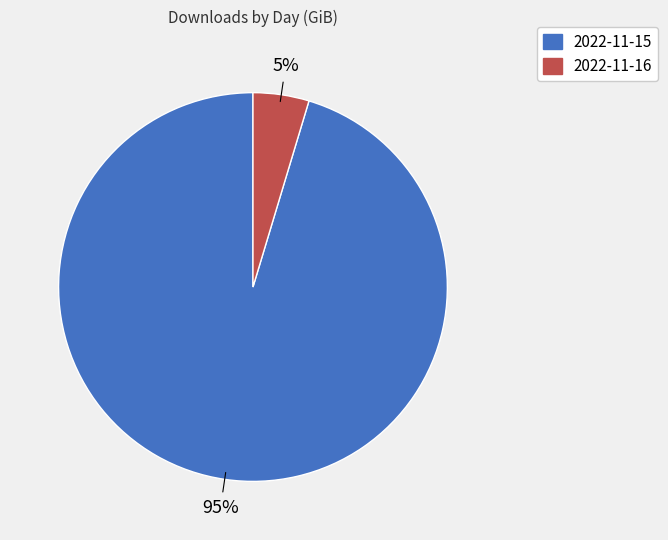

To the nearest percent, what percentage of the pie is 2022-11-16?

5%